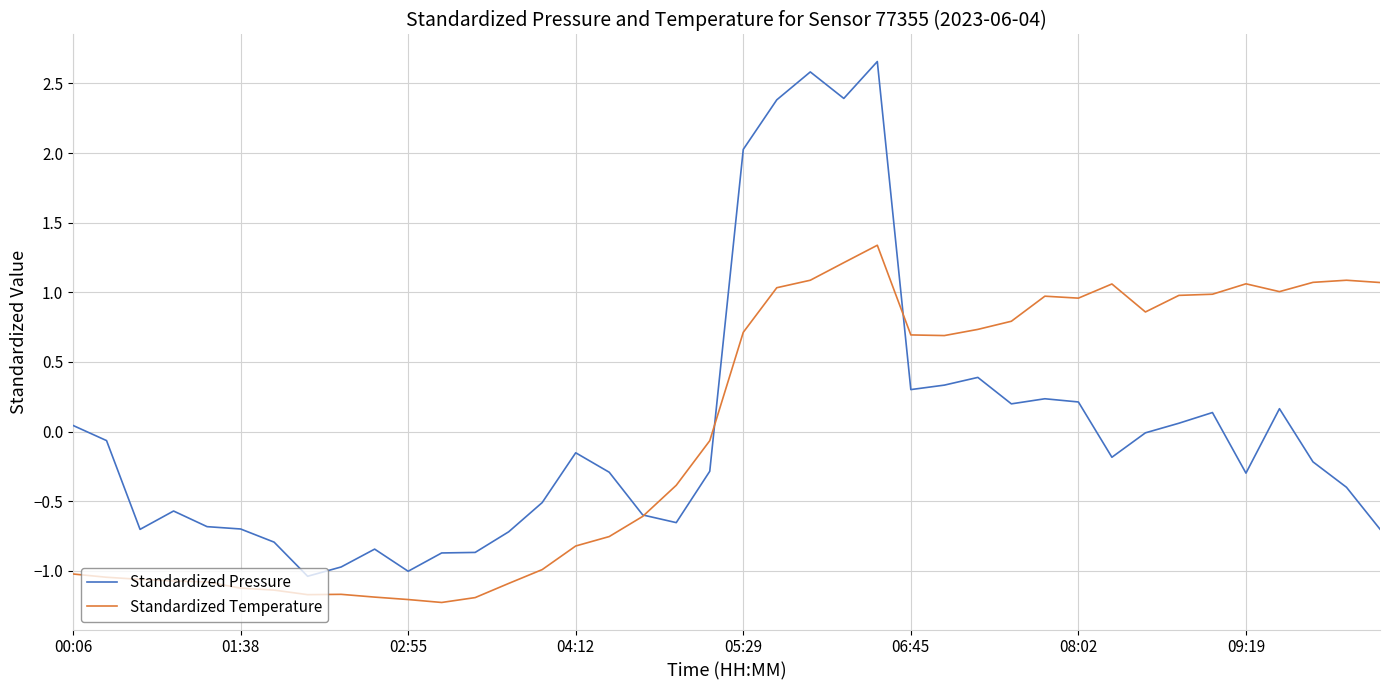

What is the minimum value shown in the chart?

-1.2